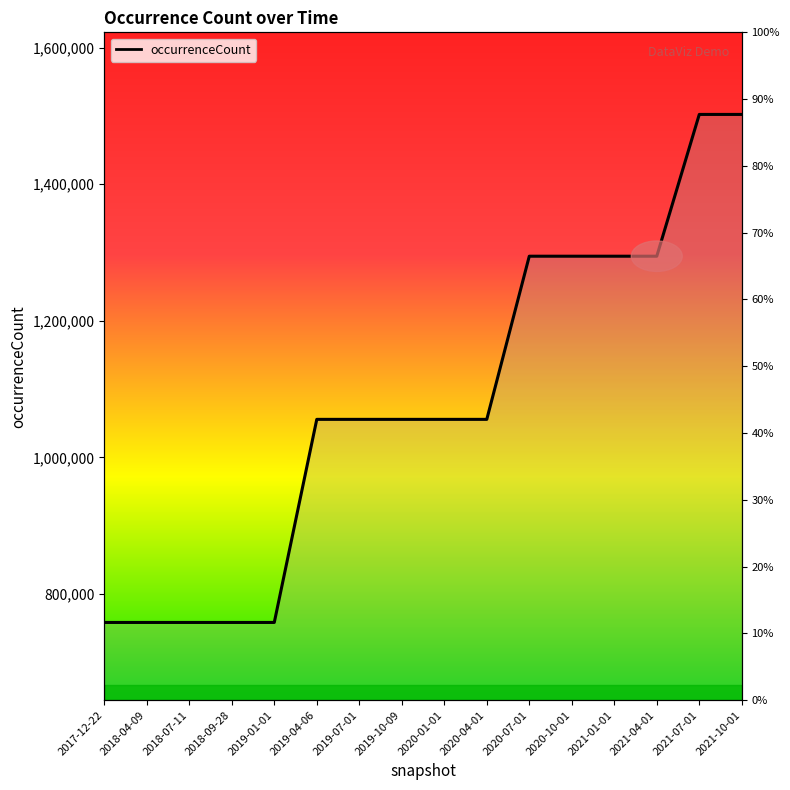

What is the minimum value shown in the chart?

758441